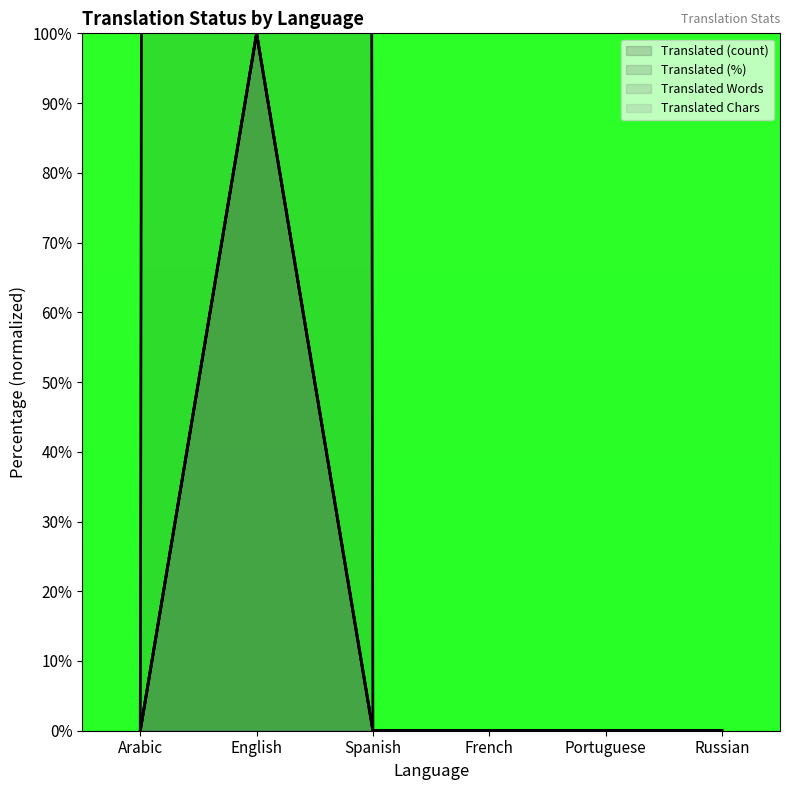

What is the maximum value for translated_chars?

100